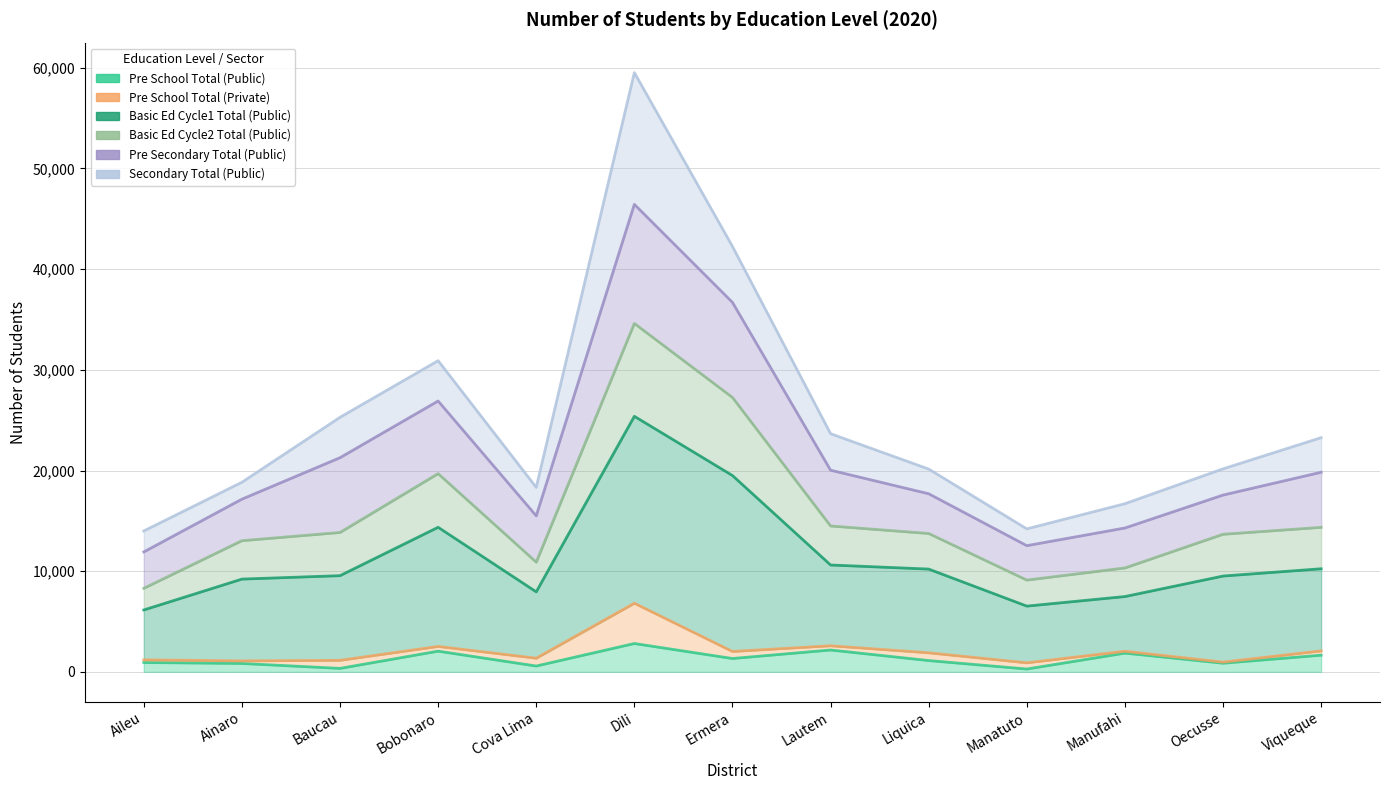

True or false: Basic Ed Cycle2 Total (Public) has more than 2 interior local peaks.

False